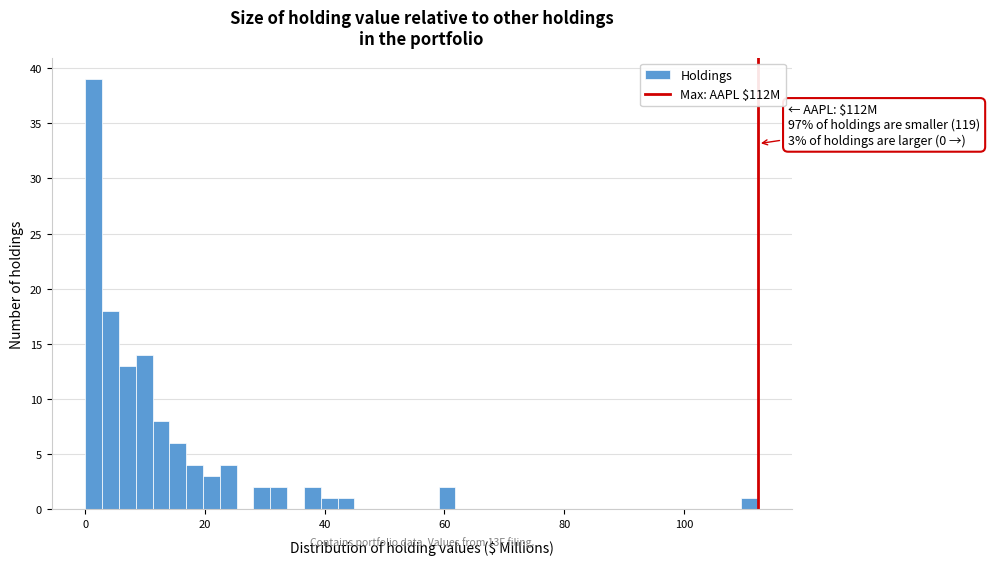

Around what value on the x-axis is the tallest bar? Give the approximate position of its centre, as read against the axis.

2